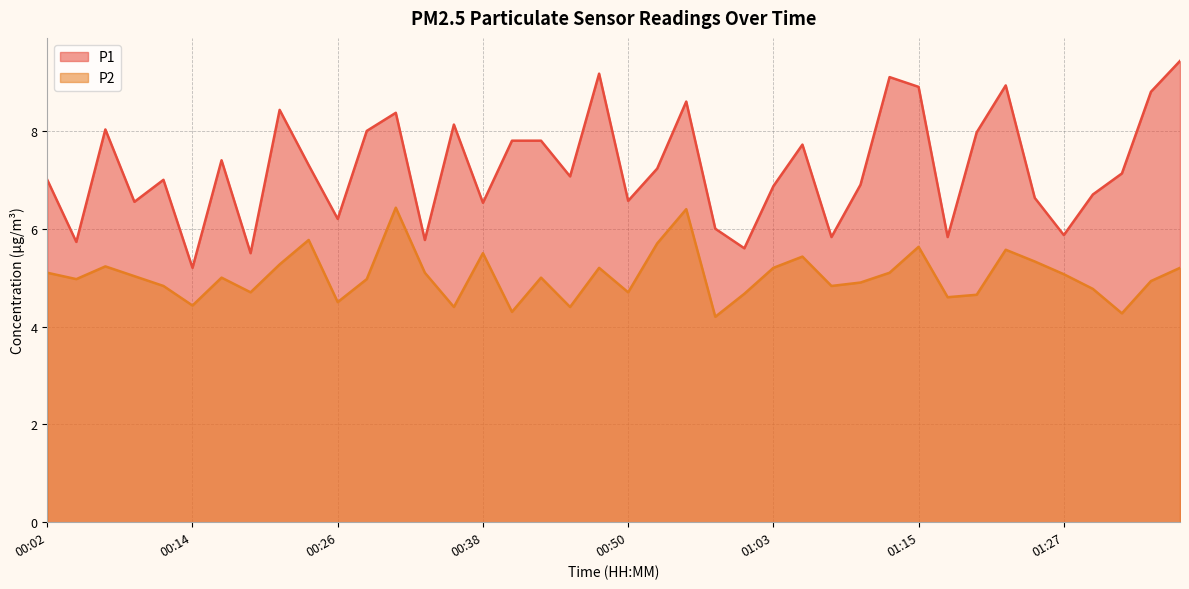

Reading left to right, what are all the values shown in this chart?

P1: 00:02=7.0	00:04=5.7	00:07=8.0	00:09=6.5	00:12=7.0	00:14=5.2	00:16=7.4	00:19=5.5	00:21=8.4	00:24=7.3	00:26=6.2	00:29=8.0	00:31=8.4	00:33=5.8	00:36=8.1	00:38=6.5	00:41=7.8	00:43=7.8	00:46=7.1	00:48=9.2	00:50=6.6	00:53=7.2	00:55=8.6	00:58=6.0	01:00=5.6	01:03=6.9	01:05=7.7	01:08=5.8	01:10=6.9	01:12=9.1	01:15=8.9	01:17=5.8	01:20=8.0	01:22=8.9	01:25=6.6	01:27=5.9	01:29=6.7	01:32=7.1	01:34=8.8	01:37=9.4
P2: 00:02=5.1	00:04=5.0	00:07=5.2	00:09=5.0	00:12=4.8	00:14=4.4	00:16=5.0	00:19=4.7	00:21=5.3	00:24=5.8	00:26=4.5	00:29=5.0	00:31=6.4	00:33=5.1	00:36=4.4	00:38=5.5	00:41=4.3	00:43=5.0	00:46=4.4	00:48=5.2	00:50=4.7	00:53=5.7	00:55=6.4	00:58=4.2	01:00=4.7	01:03=5.2	01:05=5.4	01:08=4.8	01:10=4.9	01:12=5.1	01:15=5.6	01:17=4.6	01:20=4.7	01:22=5.6	01:25=5.3	01:27=5.1	01:29=4.8	01:32=4.3	01:34=4.9	01:37=5.2